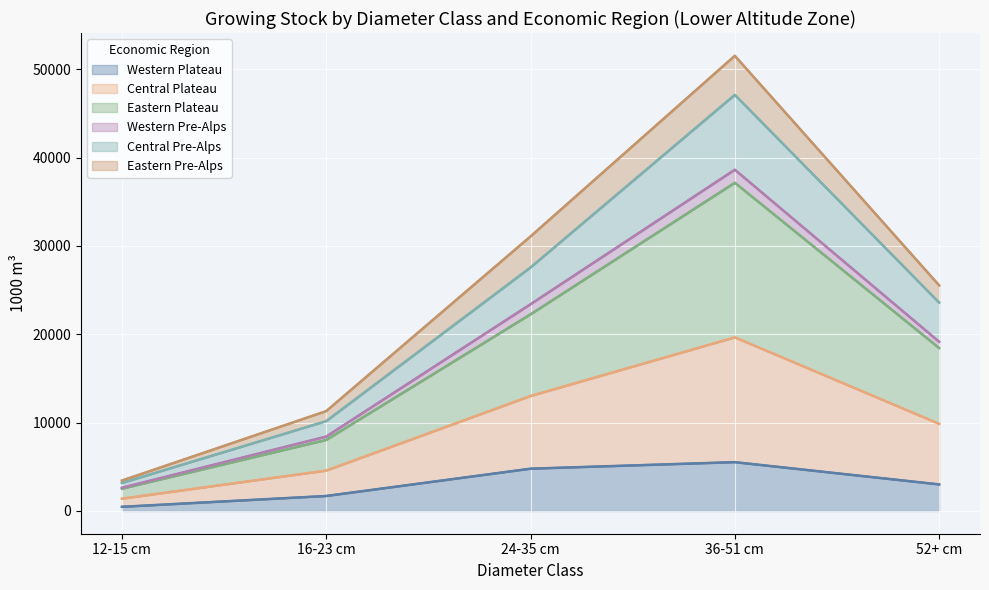

At which label does Western Plateau reach its minimum?

12-15 cm